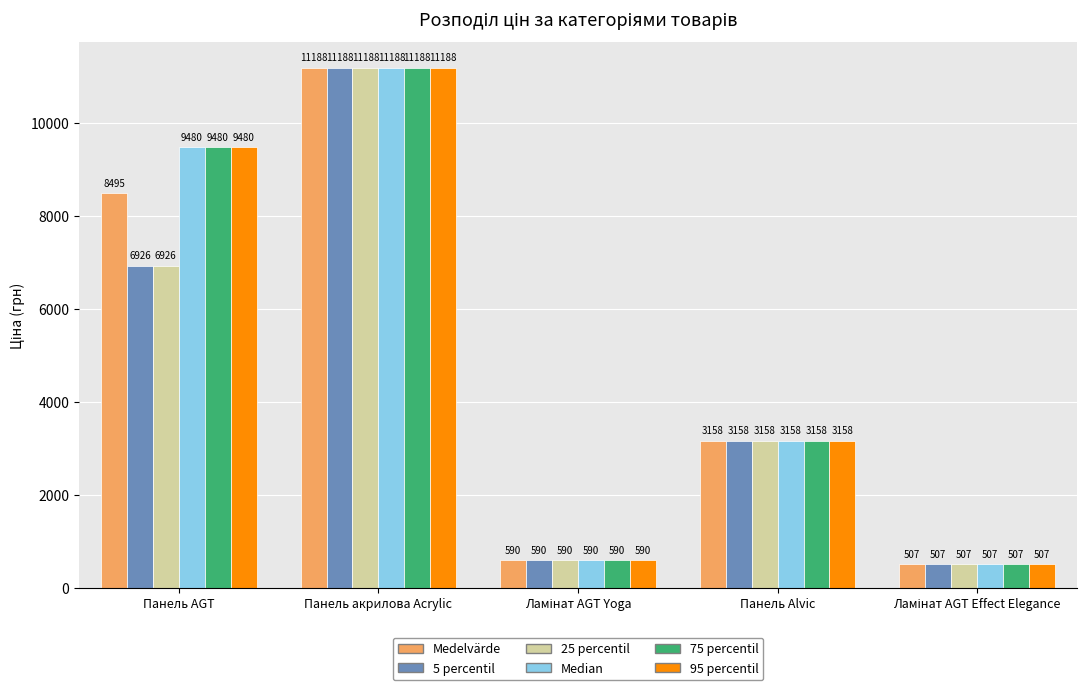

What is the average value of the 25 percentil series?

4473.8